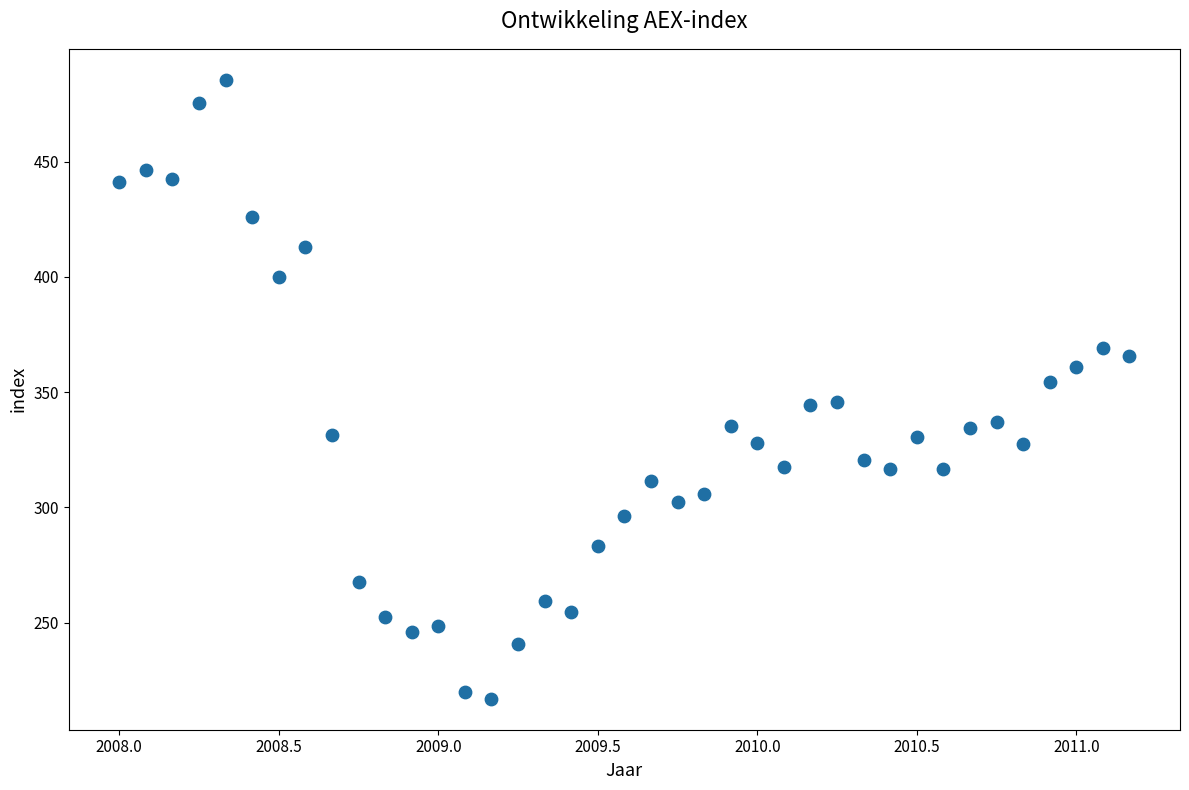

What is the range of Y values (max minus min)?

268.5